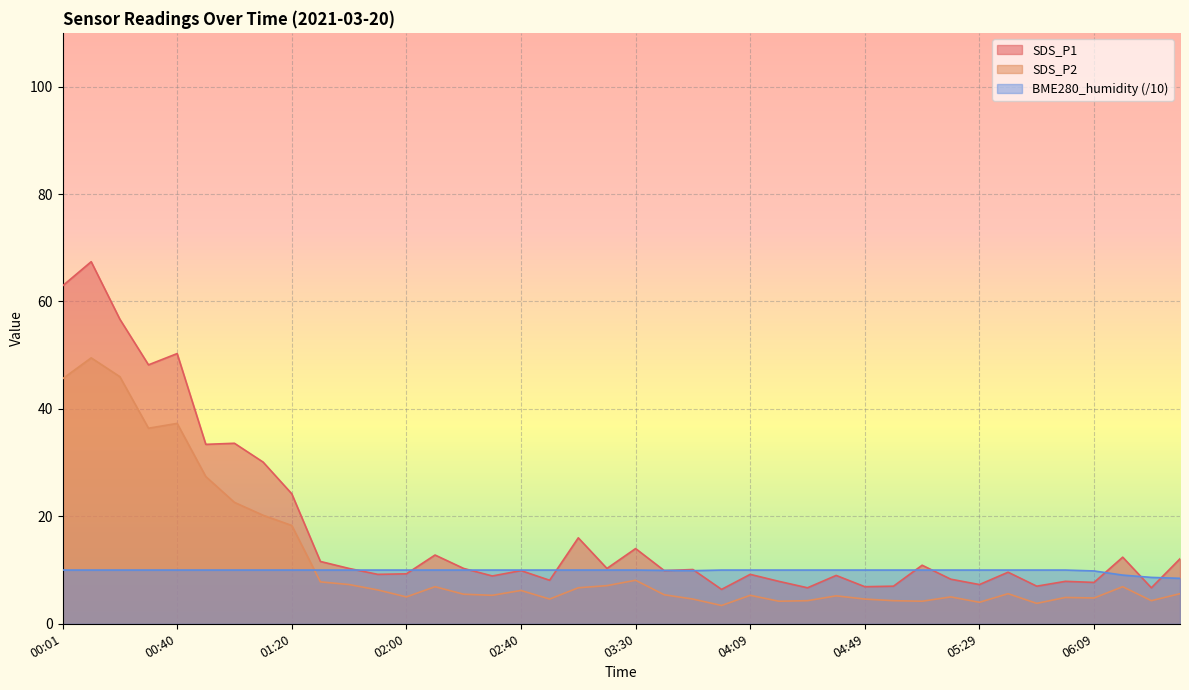

Which label corresponds to the largest value in the chart?

00:10